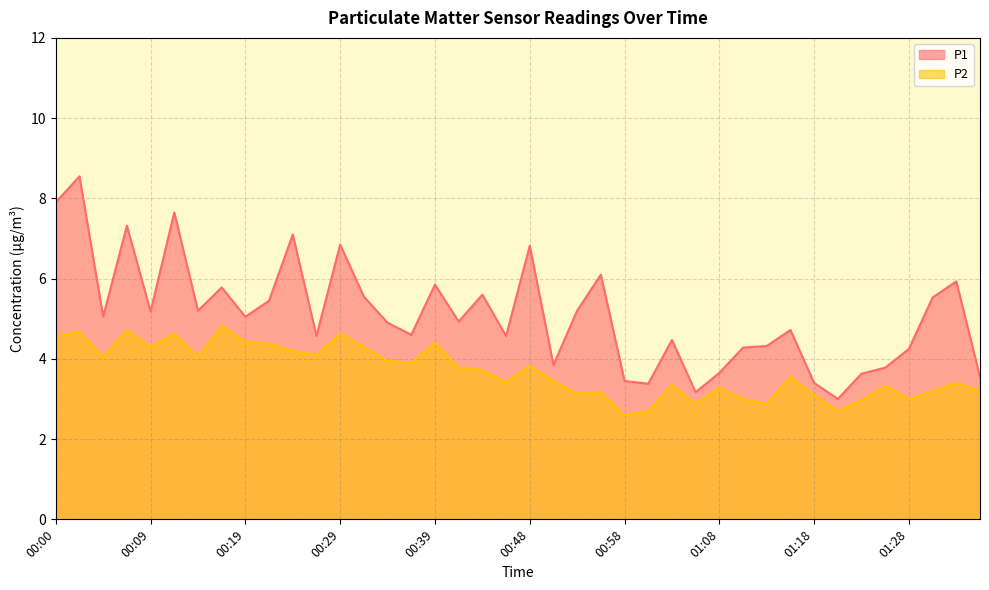

What is the lowest value of the P2 series?

2.6